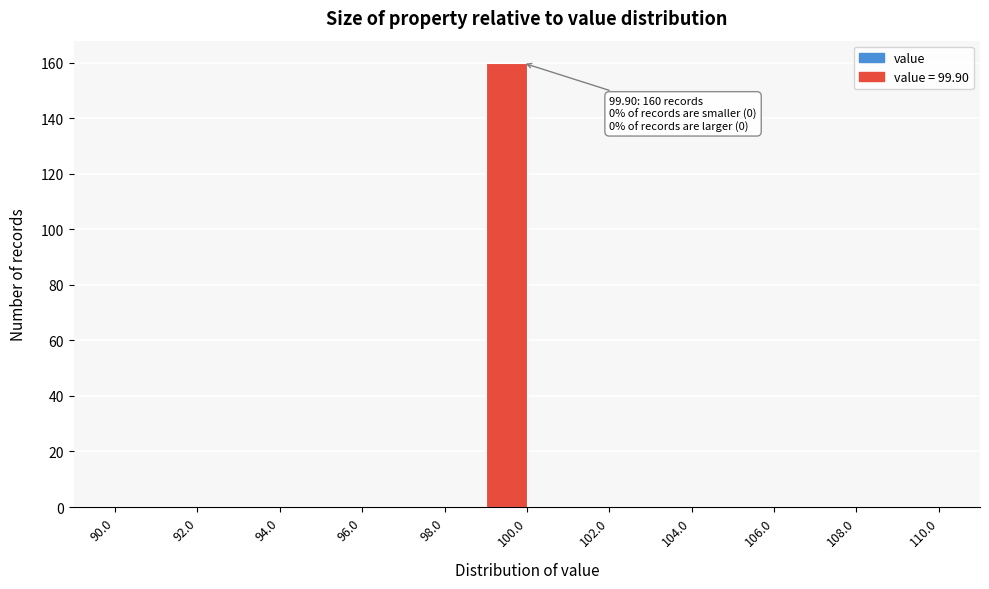

Which range on the x-axis has the tallest bar?

99 to 100